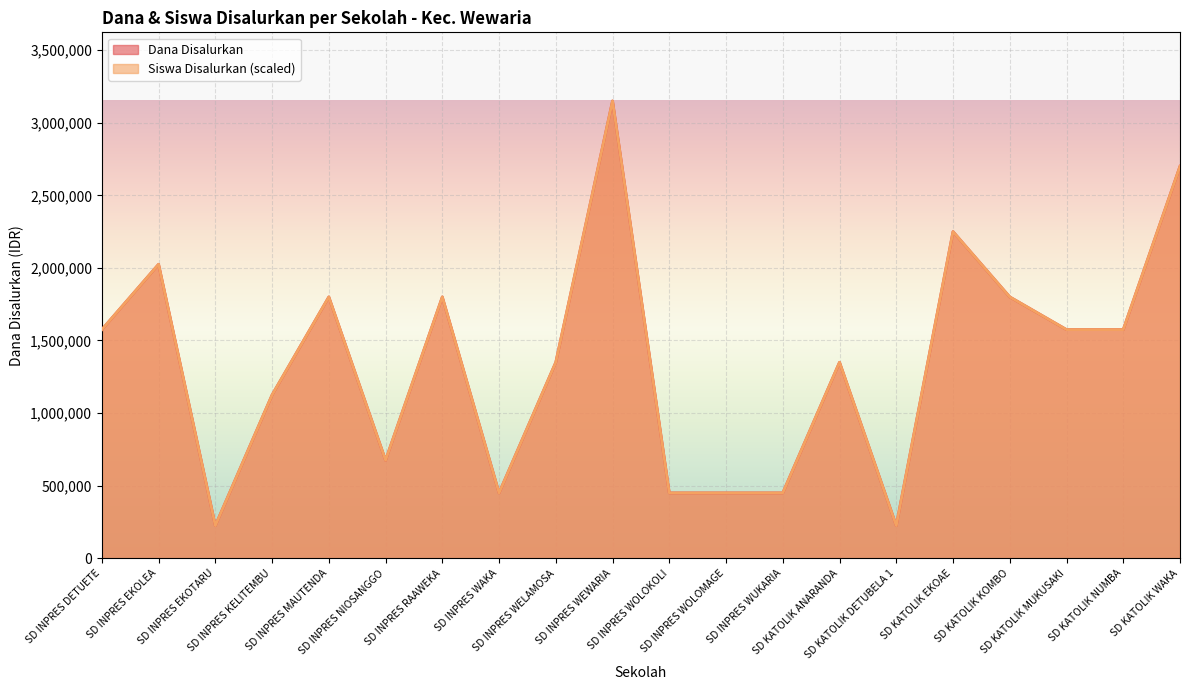

What is the difference between the Dana Disalurkan values at SD INPRES WELAMOSA and SD INPRES MAUTENDA?

450000.0